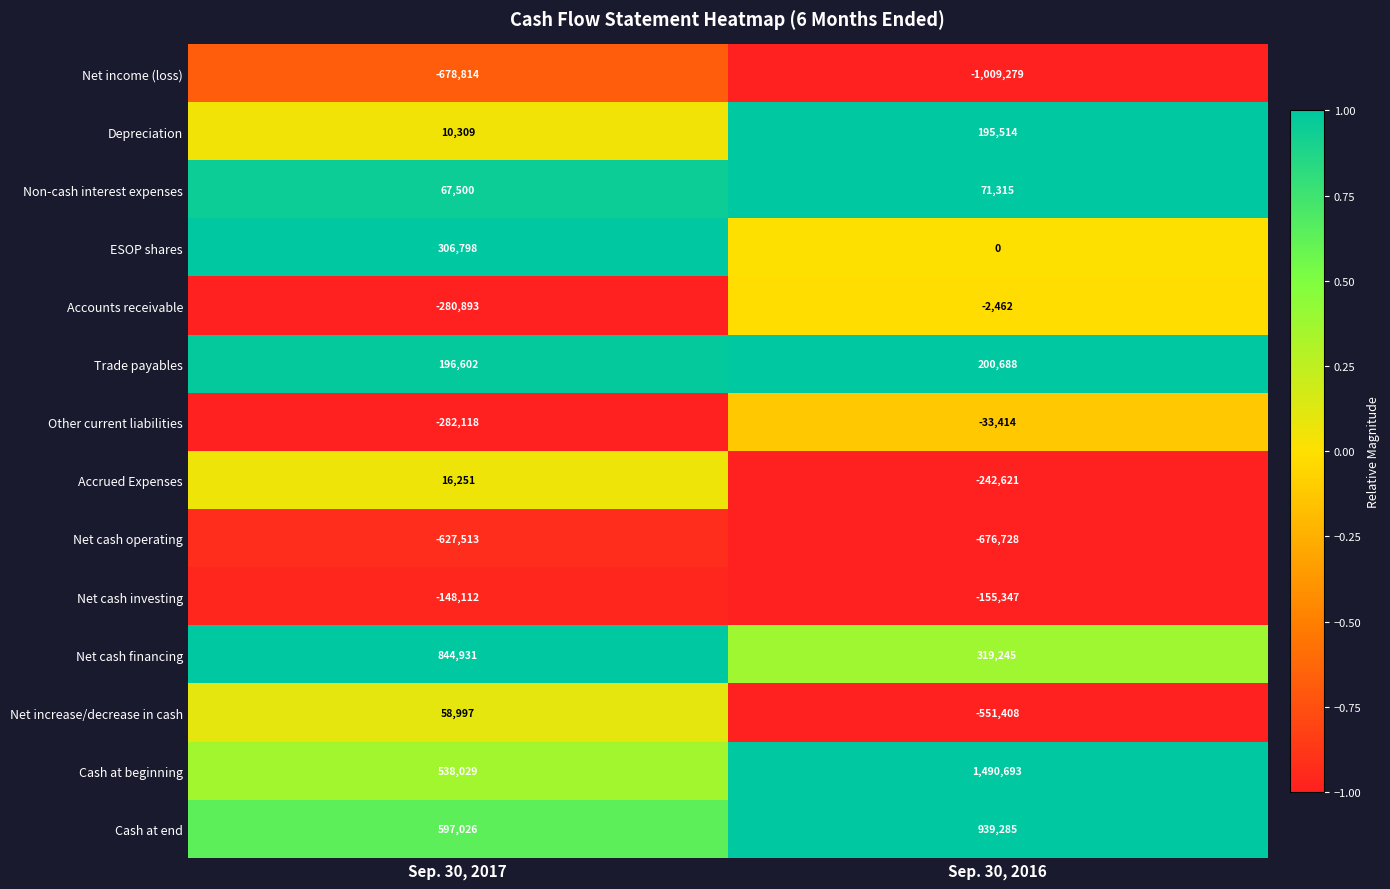

What is the spread (max minus min) of values at Sep. 30, 2017?

1523745